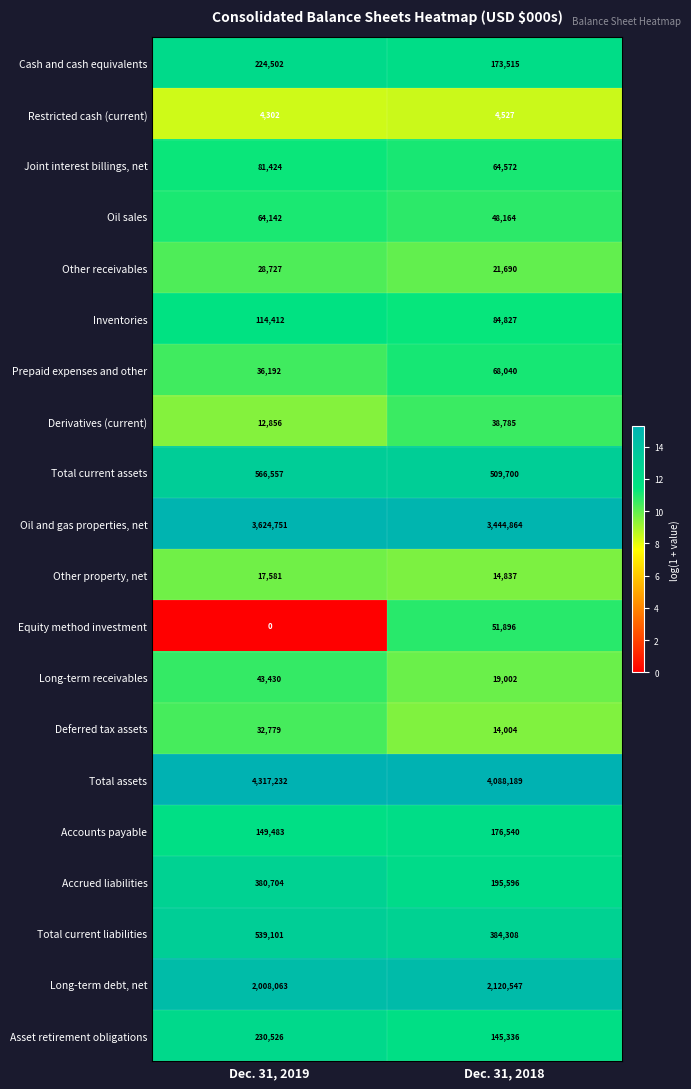

The Deferred tax assets series shows 32779 at Dec. 31, 2019. True or false?

True